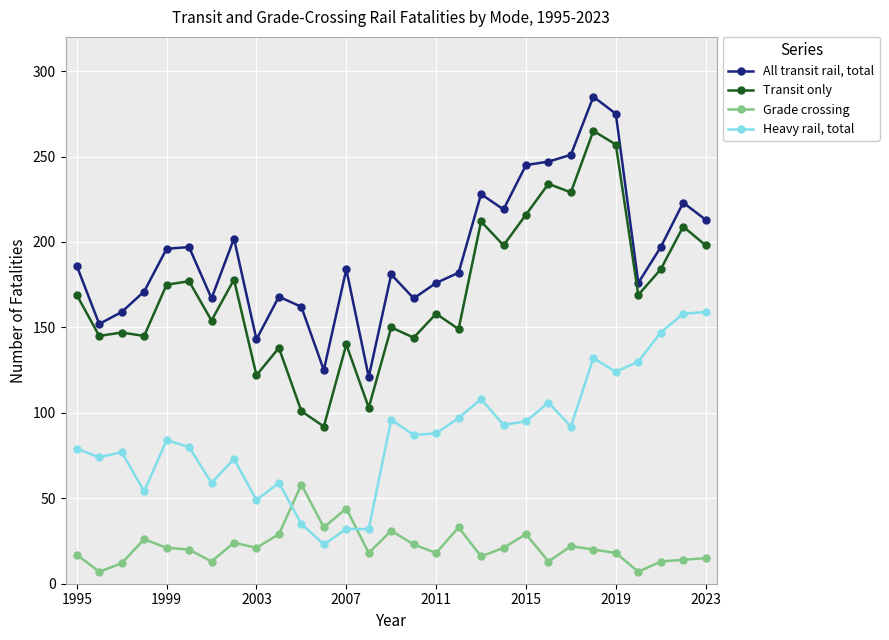

Which series has the largest total across all categories?

All transit rail, total